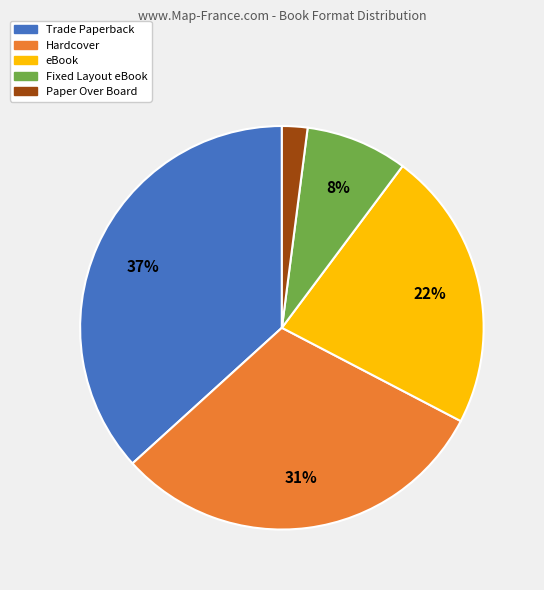

How many segments does this pie chart have?

5